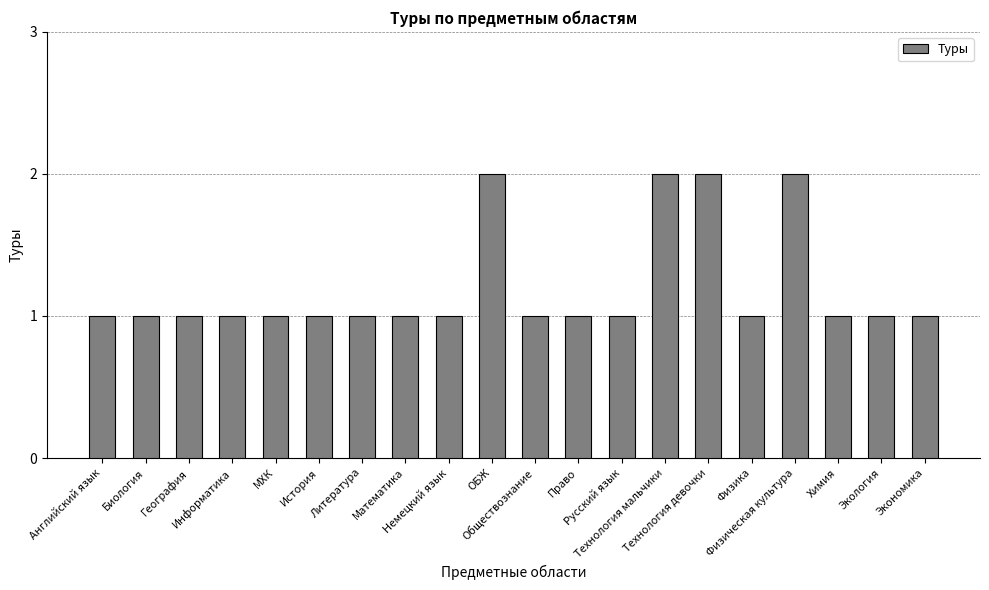

What is the value of the 4th bar from the left?

1